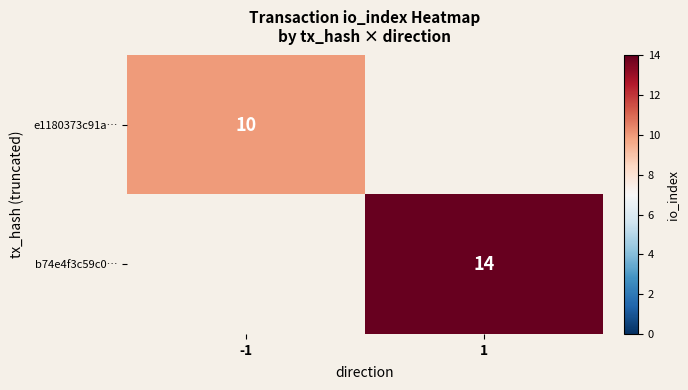

The value of b74e4f3c59c0… at 1 is 20. True or false?

False